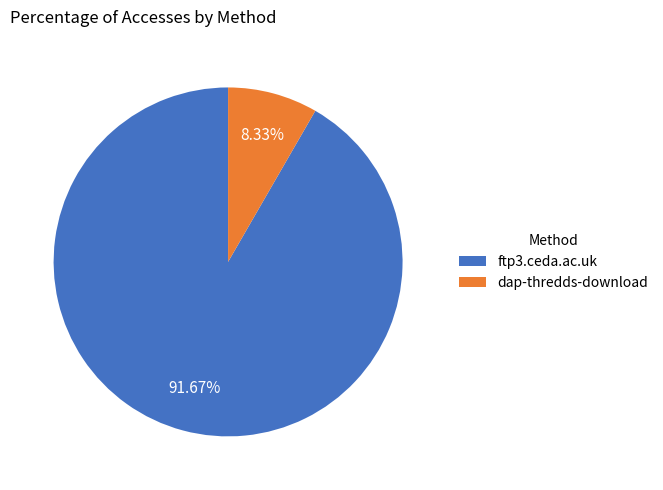

To the nearest percent, what is the difference between the largest and smallest slice percentages?

83%